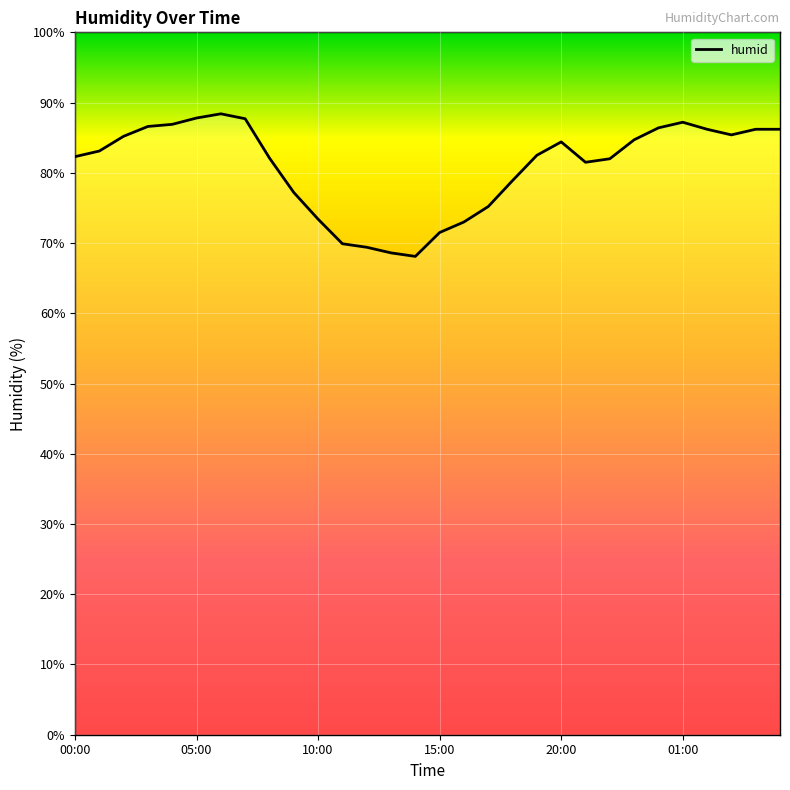

What is the greatest value displayed?

88.4